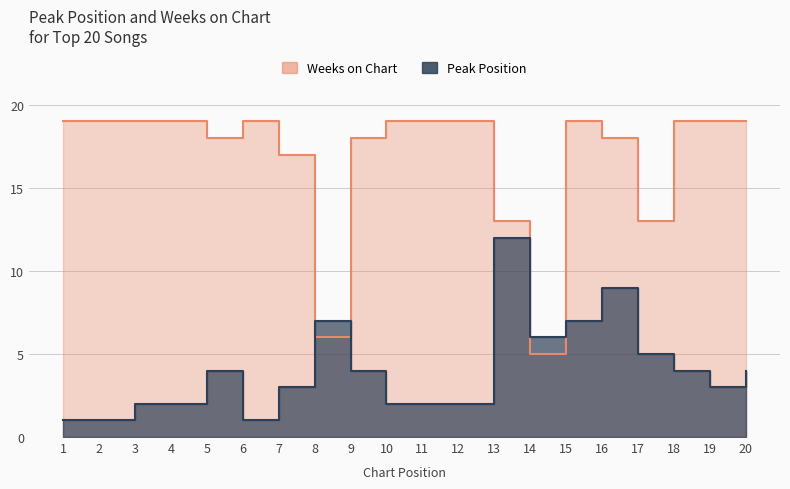

Where does the Peak Position series first go above 4?

8